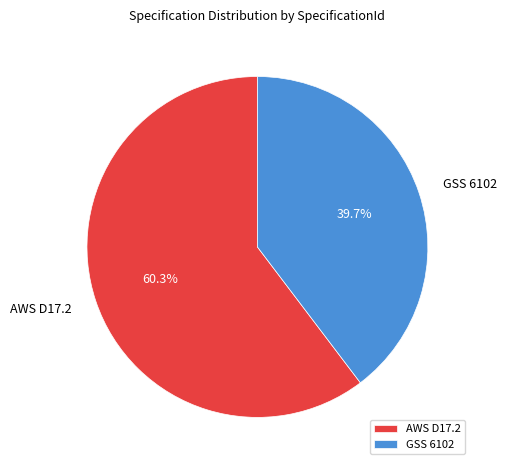

True or false: GSS 6102 accounts for 34% of the total.

False